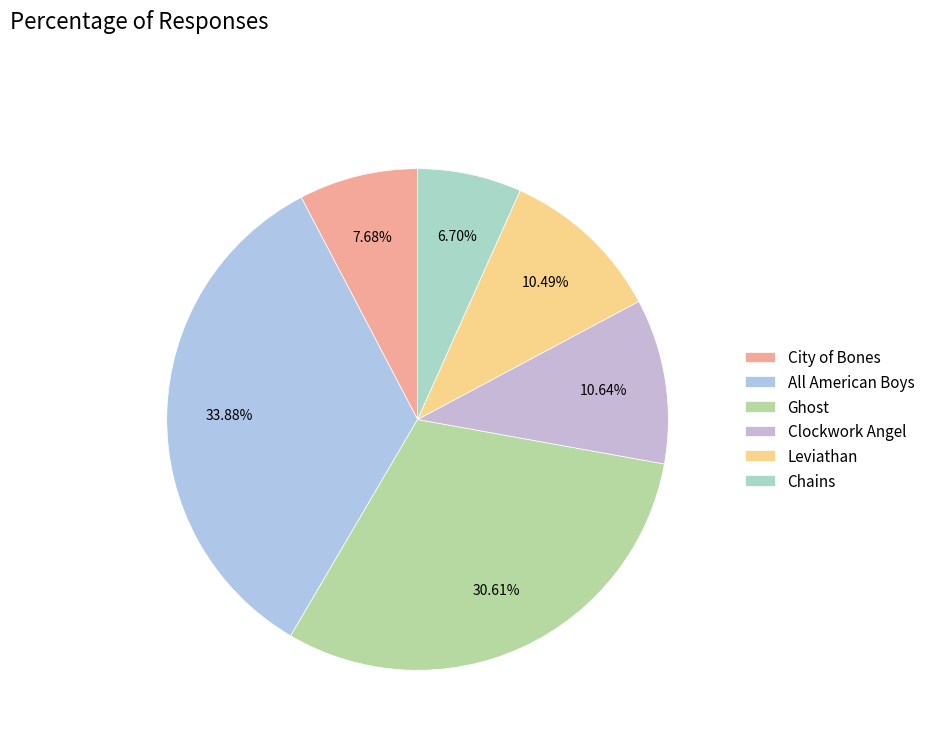

To the nearest percent, what is the difference between the Ghost and Leviathan slice percentages?

20%